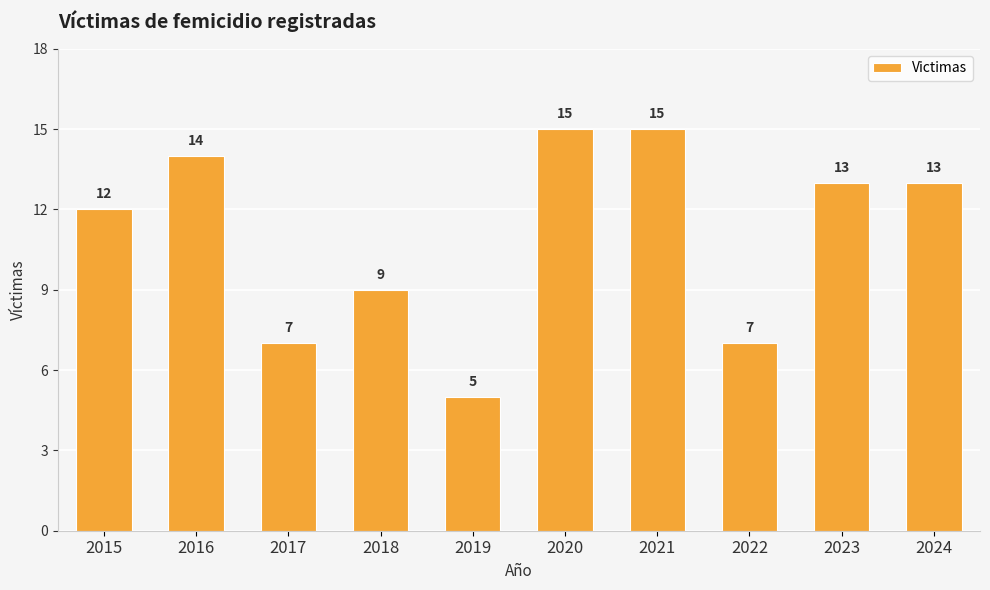

Which has a higher value, 2017 or 2020?

2020